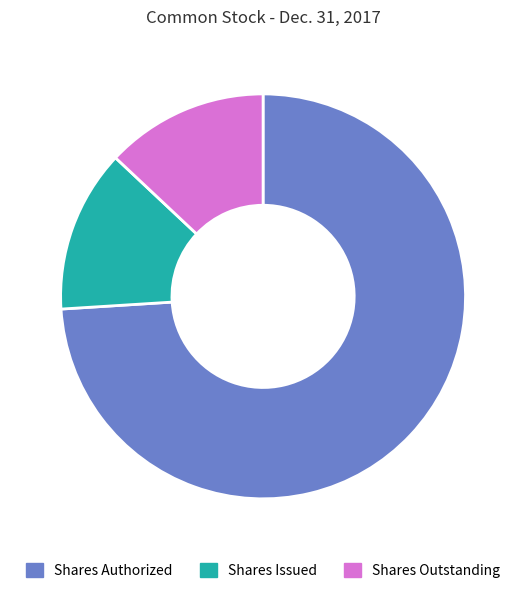

The Shares Outstanding slice represents 13% of the pie. True or false?

True